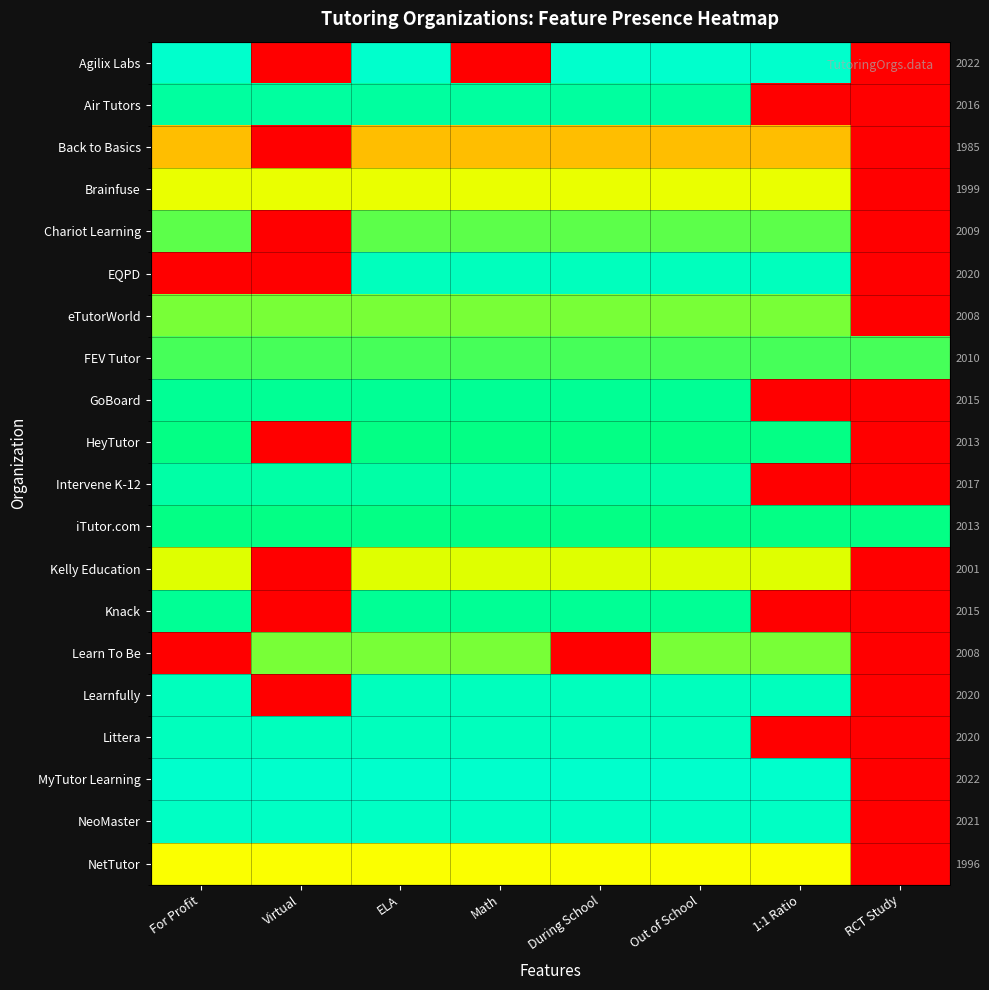

The value of iTutor.com at ELA is 0.9. True or false?

True